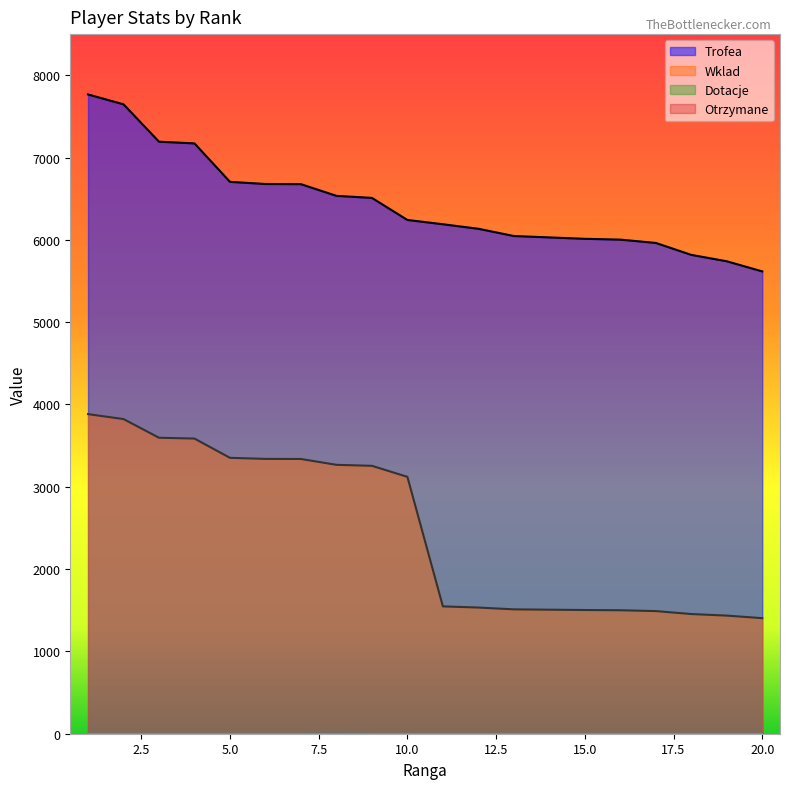

How many data points in Dotacje are above 0?

1